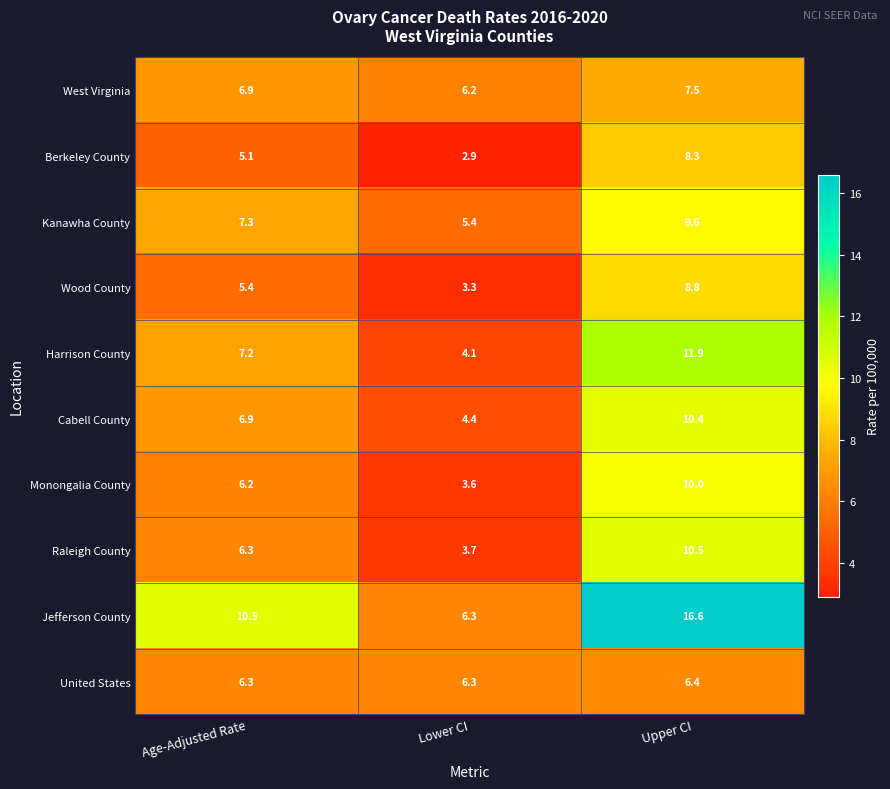

What is the sum of all Wood County values?

17.5